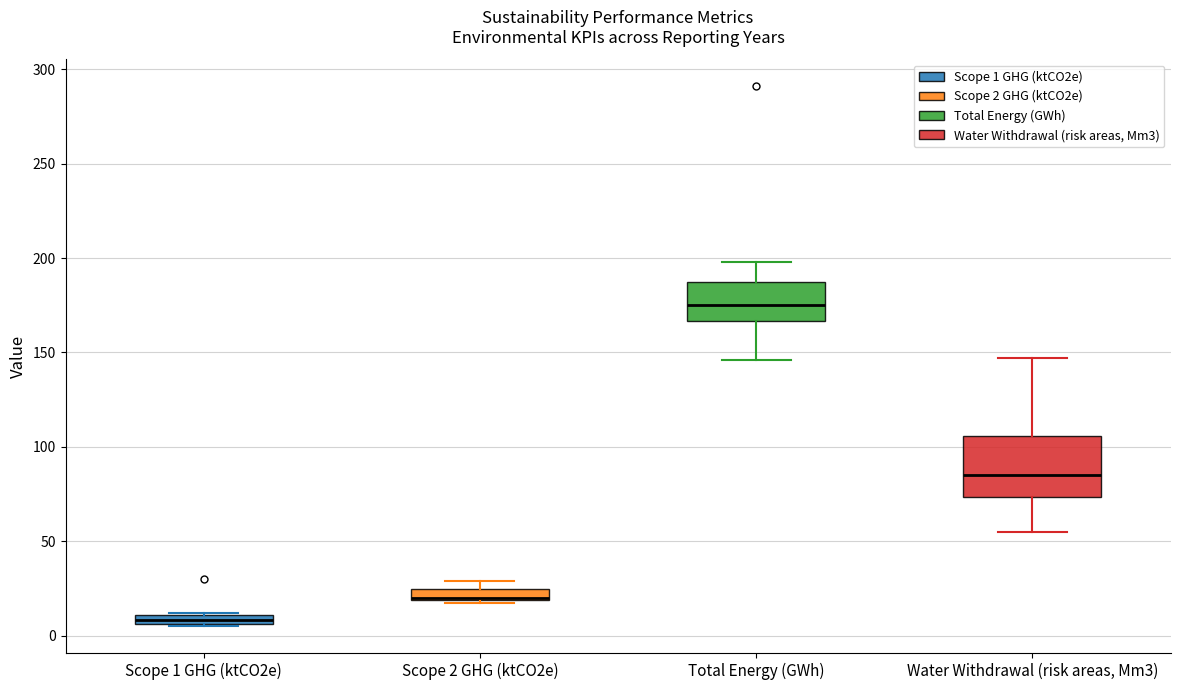

Where is the lower edge of the box for Scope 2 GHG (ktCO2e) on the y-axis? The values are not printed on the chart, so give them approximately, as read against the axis.

20